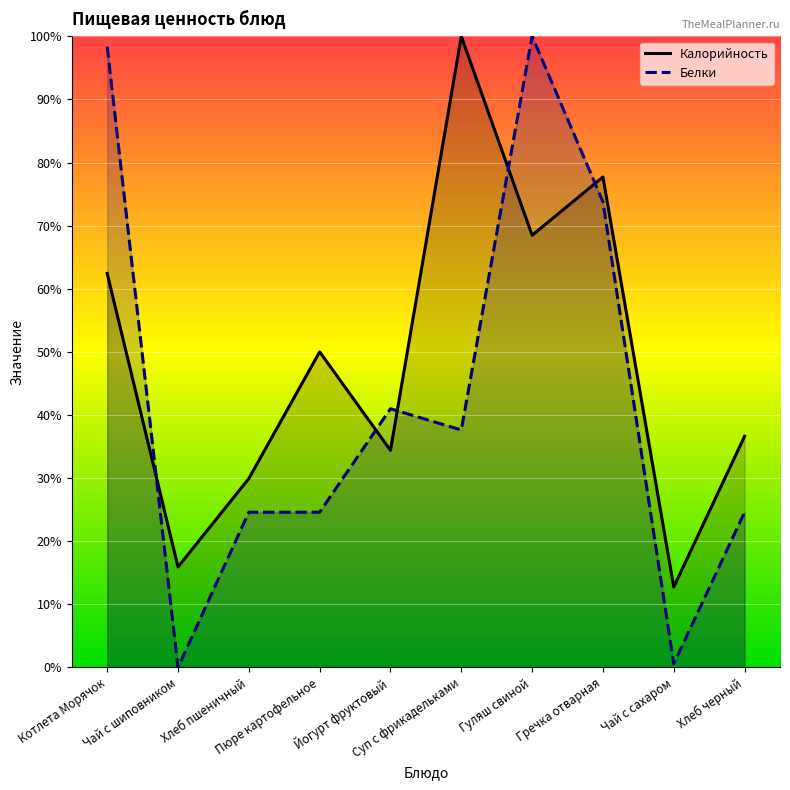

How many intersections are there between Калорийность and Белки?

5